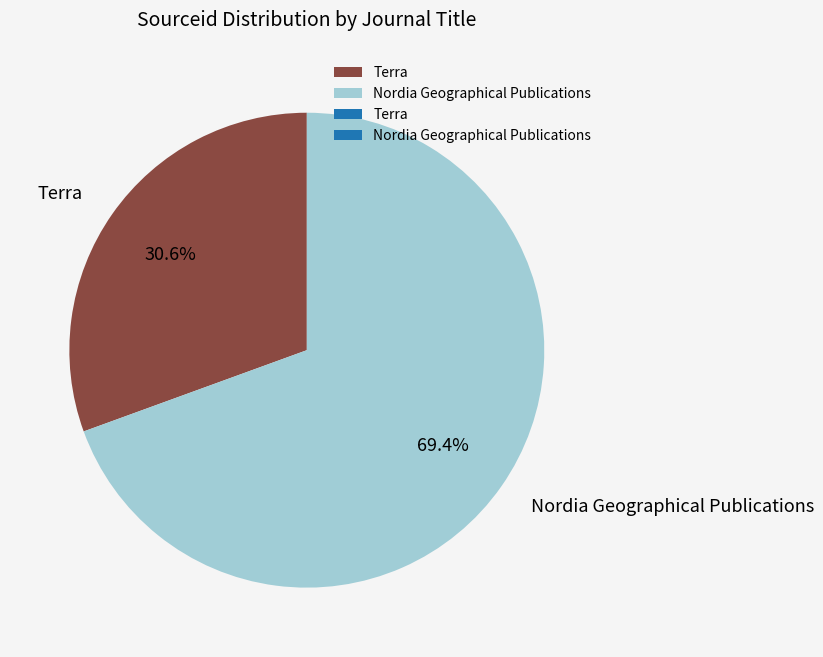

What is the ratio of the value at Terra to the value at Nordia Geographical Publications?

0.4